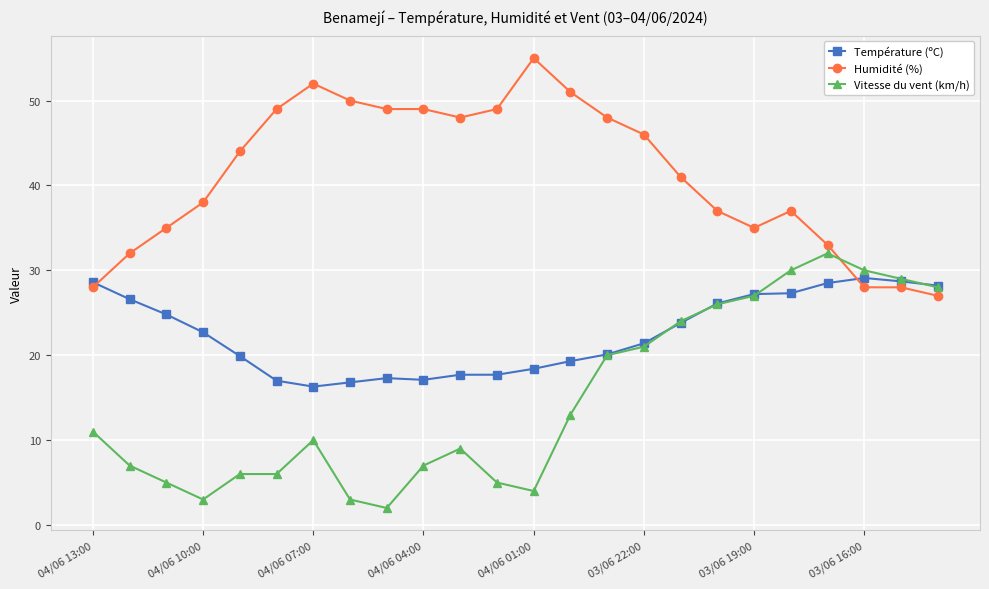

True or false: Vitesse du vent (km/h) has more than 2 interior local peaks.

True